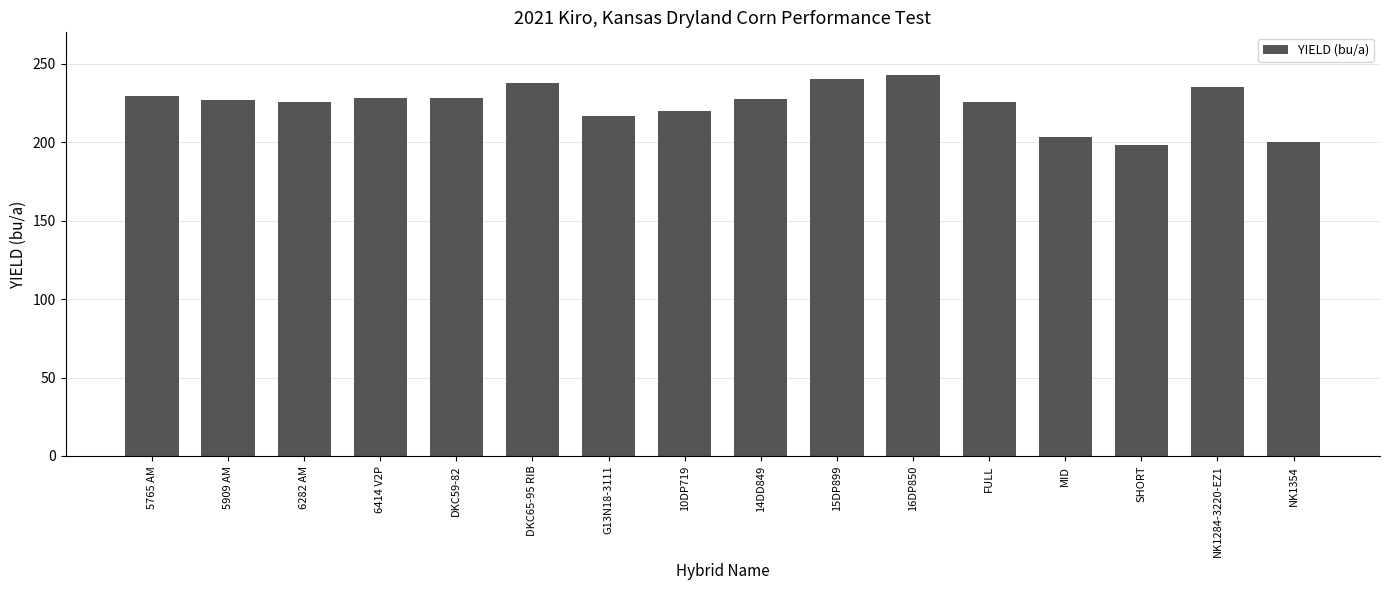

Between SHORT and 6282 AM, which is larger?

6282 AM